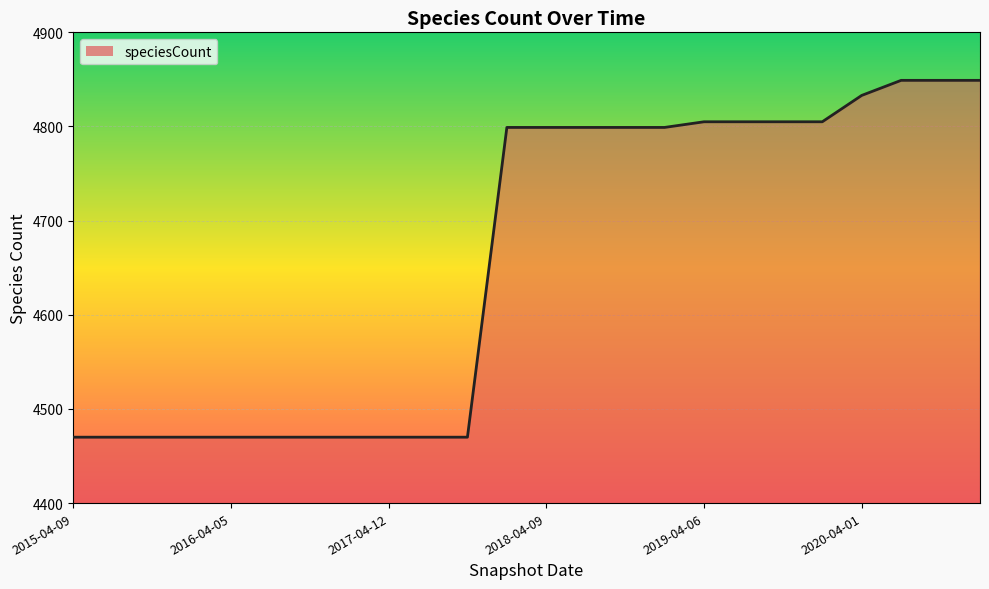

How many lines are shown in the chart?

1